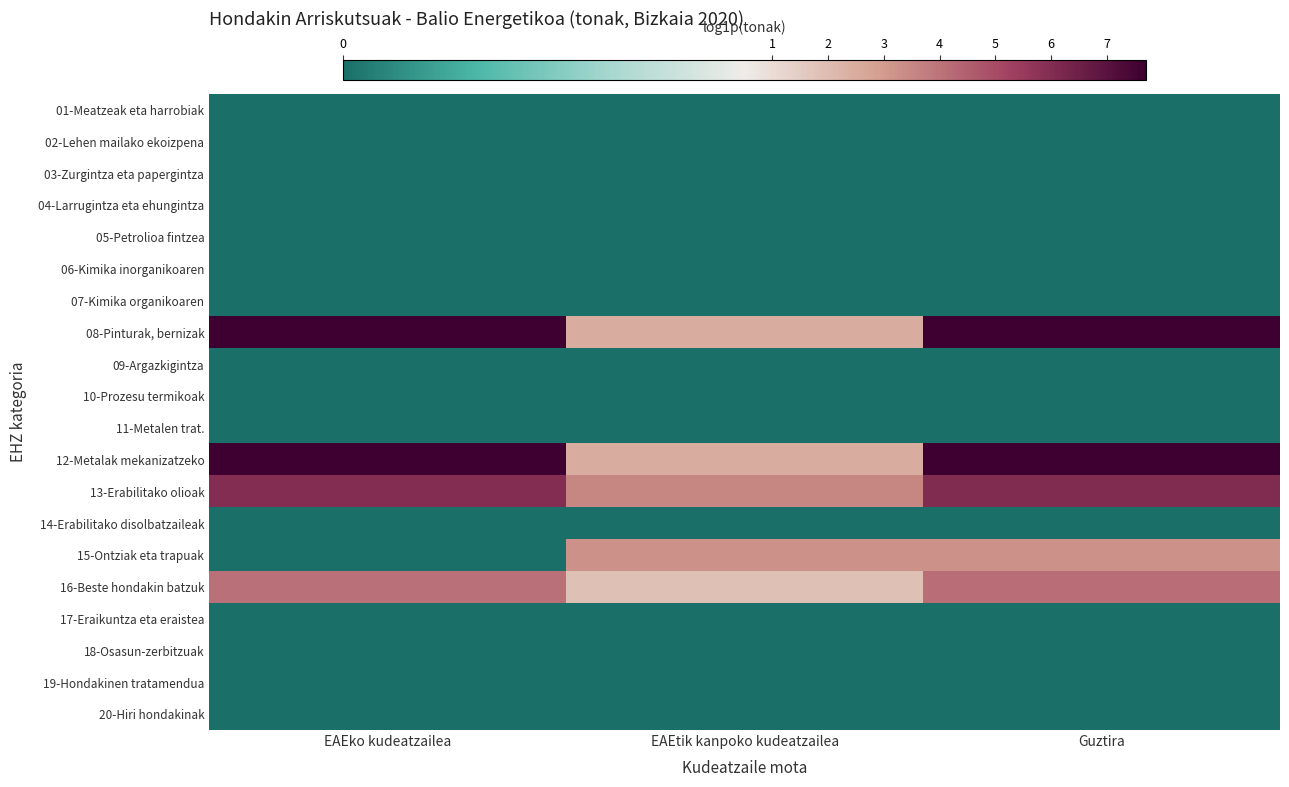

Between EAEko kudeatzailea and EAEtik kanpoko kudeatzailea, which series saw the biggest shift?

08-Pinturak, bernizak